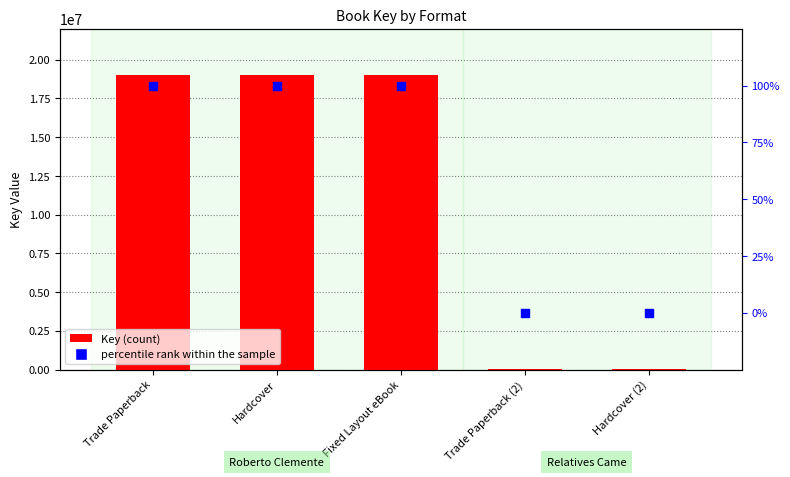

Which series contains the highest Y value?

Key (count)